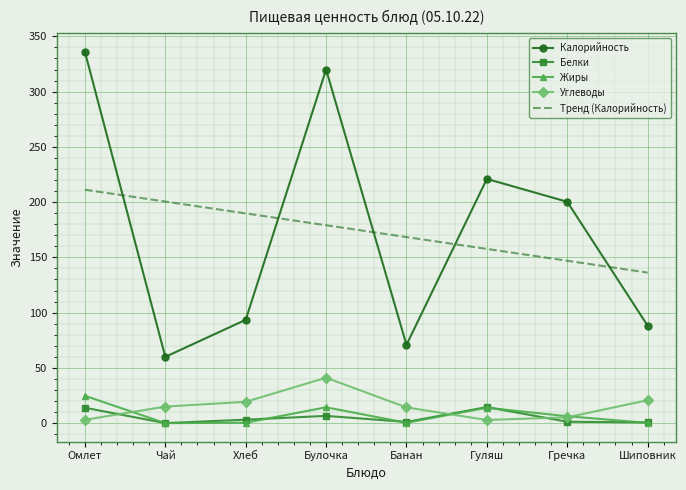

True or false: Тренд (Калорийность) and Калорийность cross at least once.

True